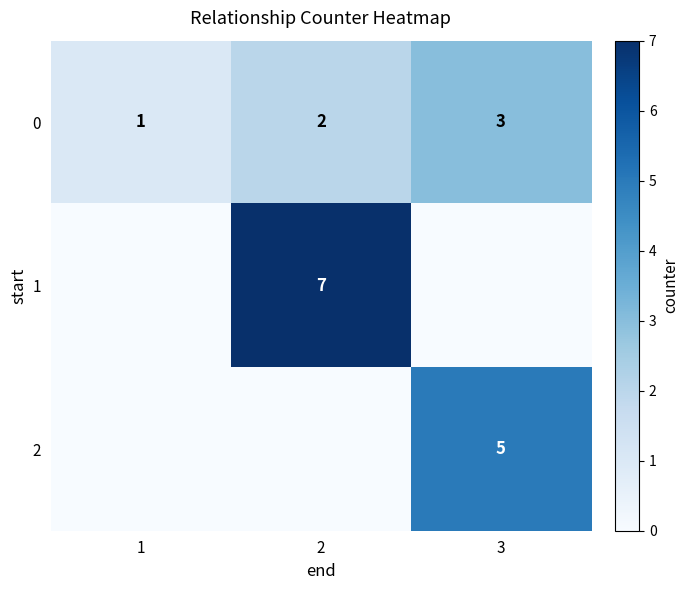

How many values in the 0 series are below 2?

1